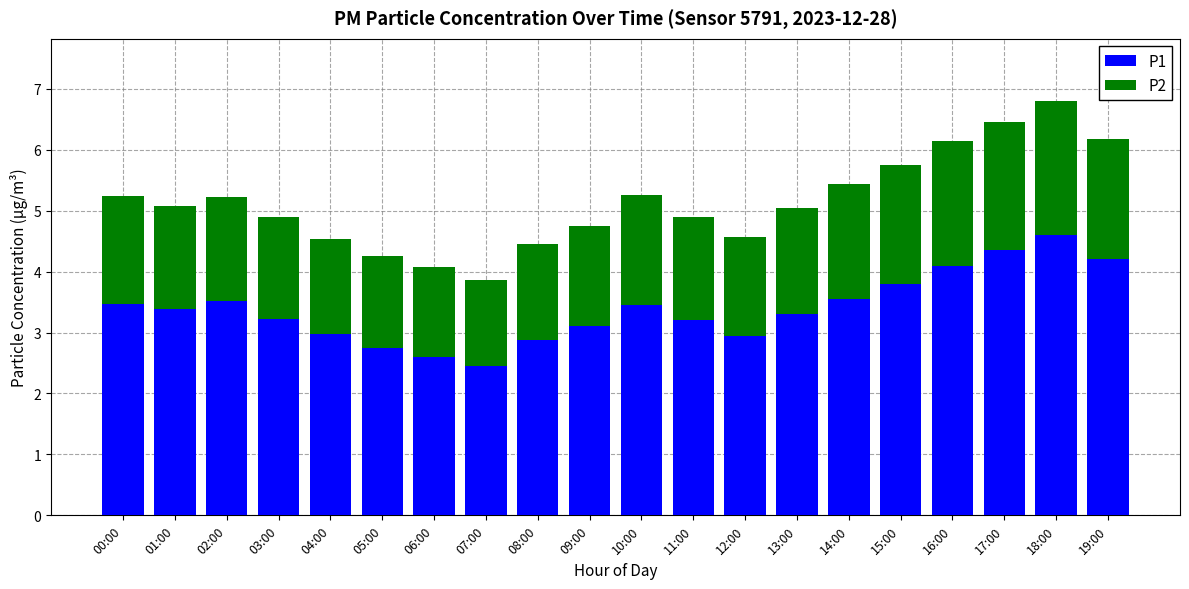

What is the minimum value for P1?

2.5